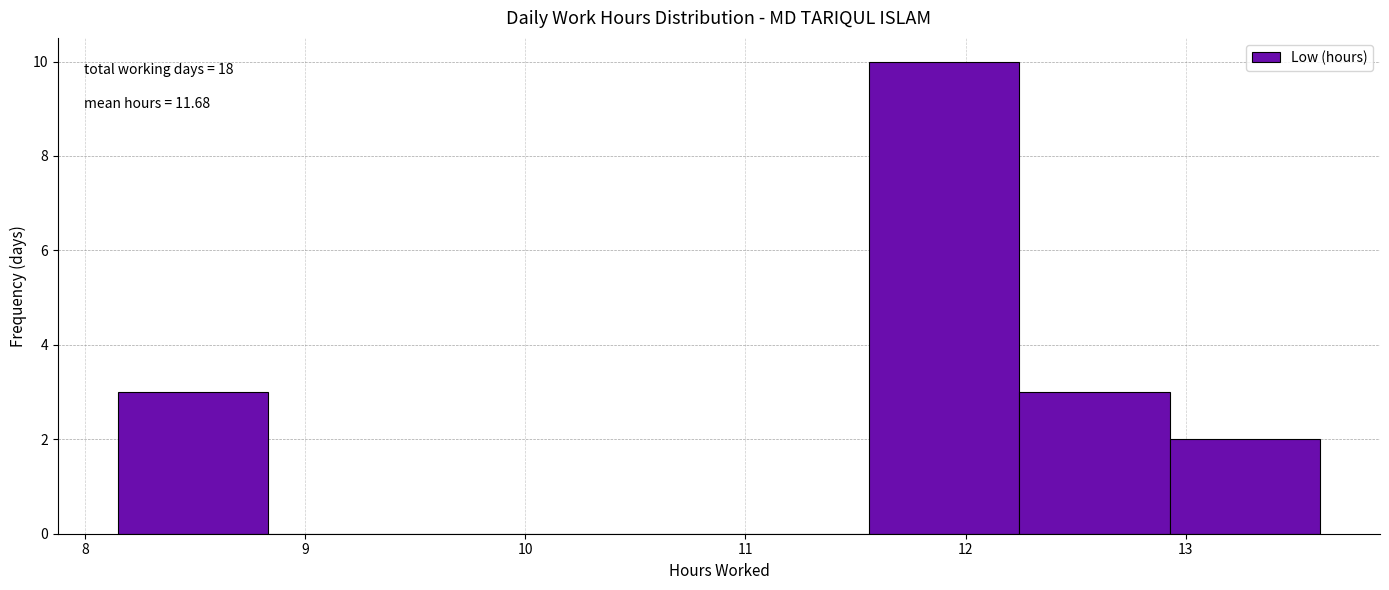

Which range on the x-axis has the tallest bar?

11.6 to 12.2